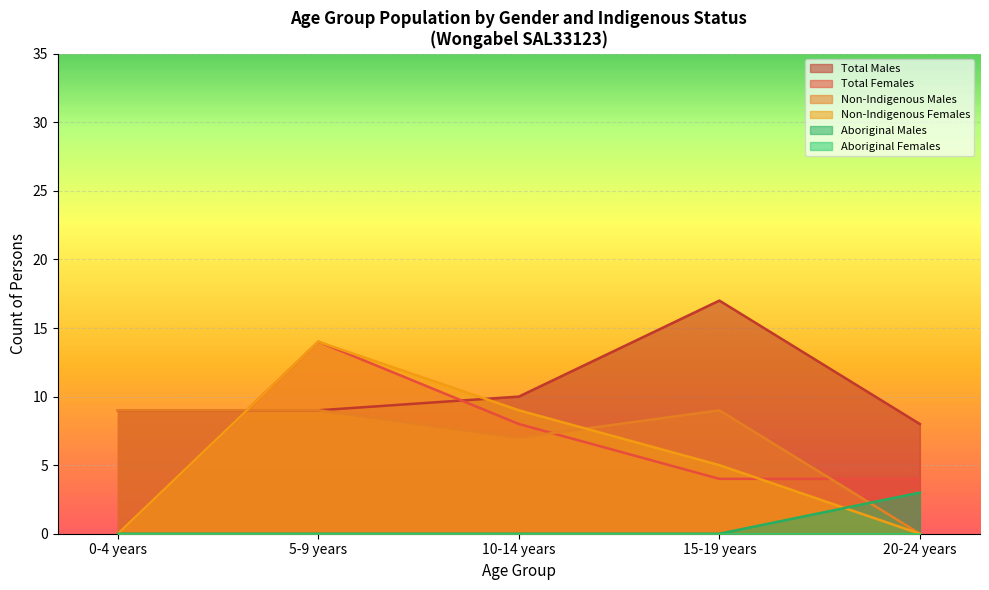

At how many categories does at least one series exceed 11?

2